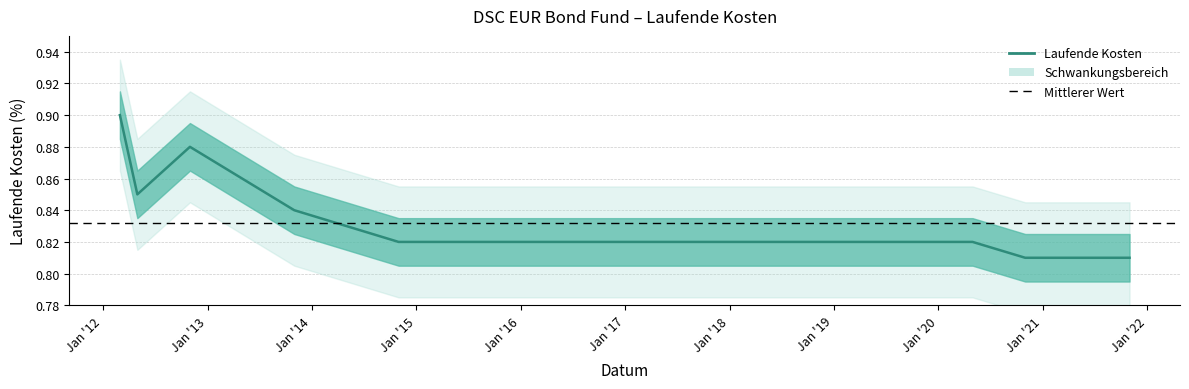

At which label is the value closest to 0?

2020-10-31